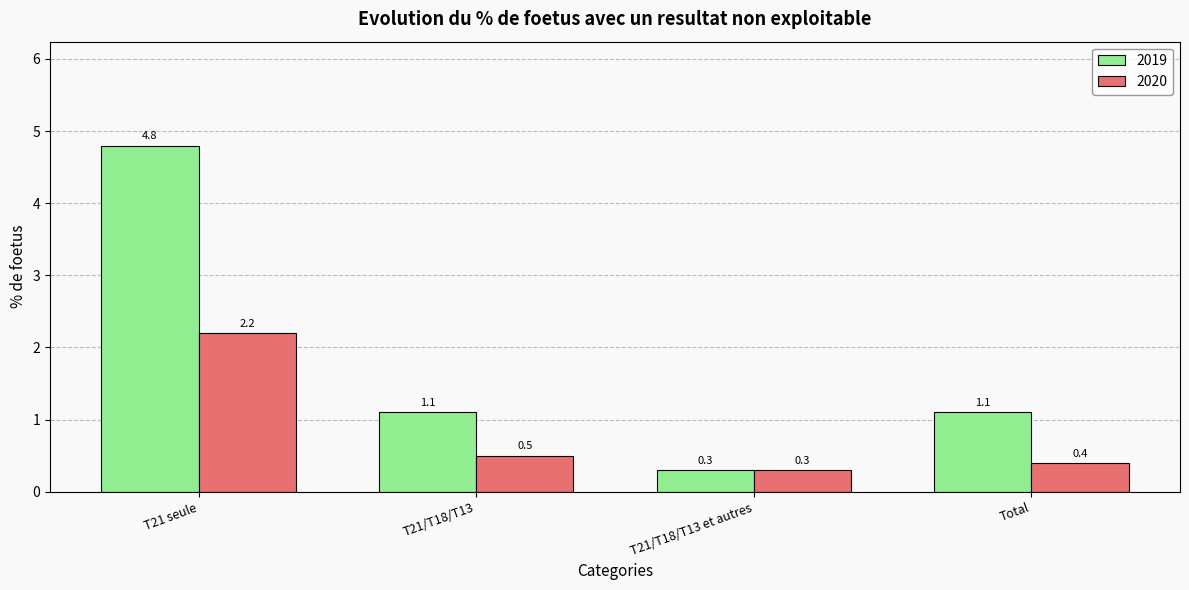

How many 2020 values are between 0 and 2?

3